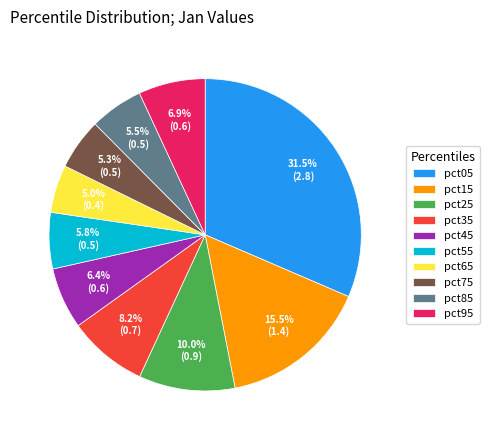

Is the sum of pct75 and pct55 greater than half?

No